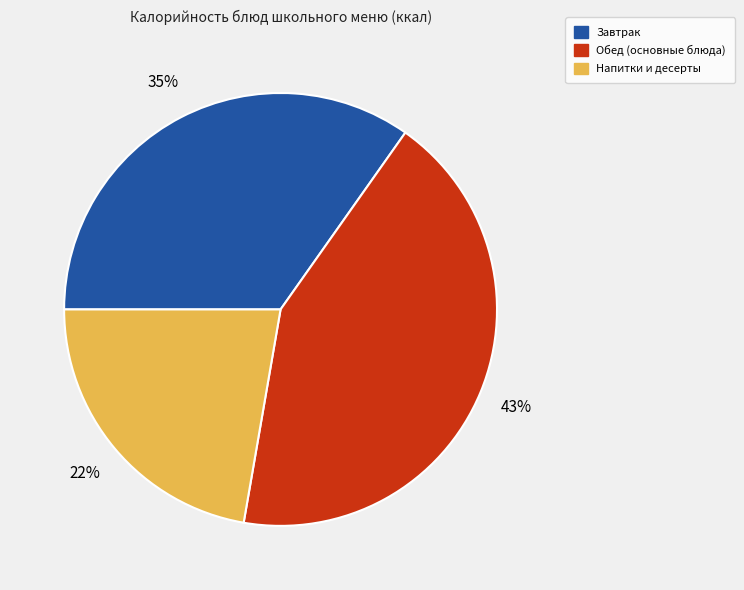

To the nearest percent, what is the average slice percentage?

33%